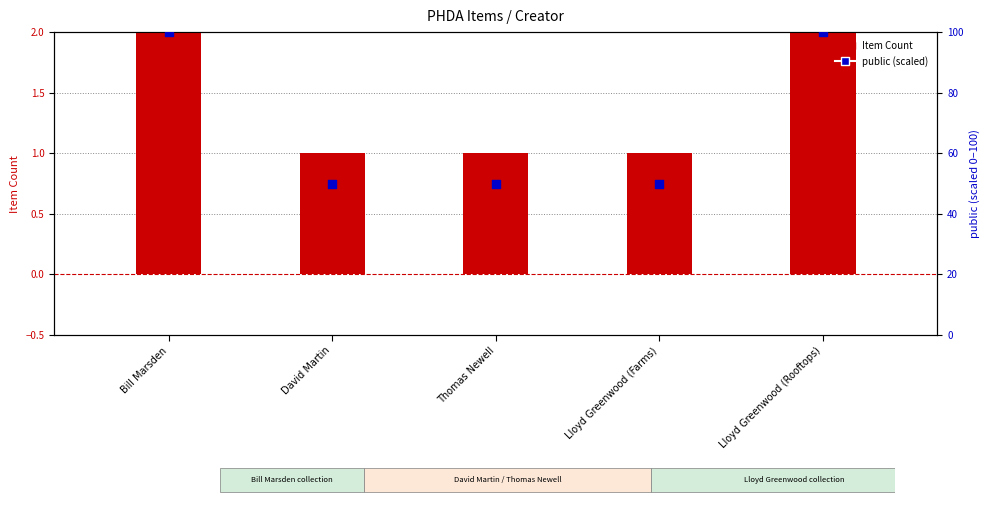

Which series contains the lowest Y value?

Item Count